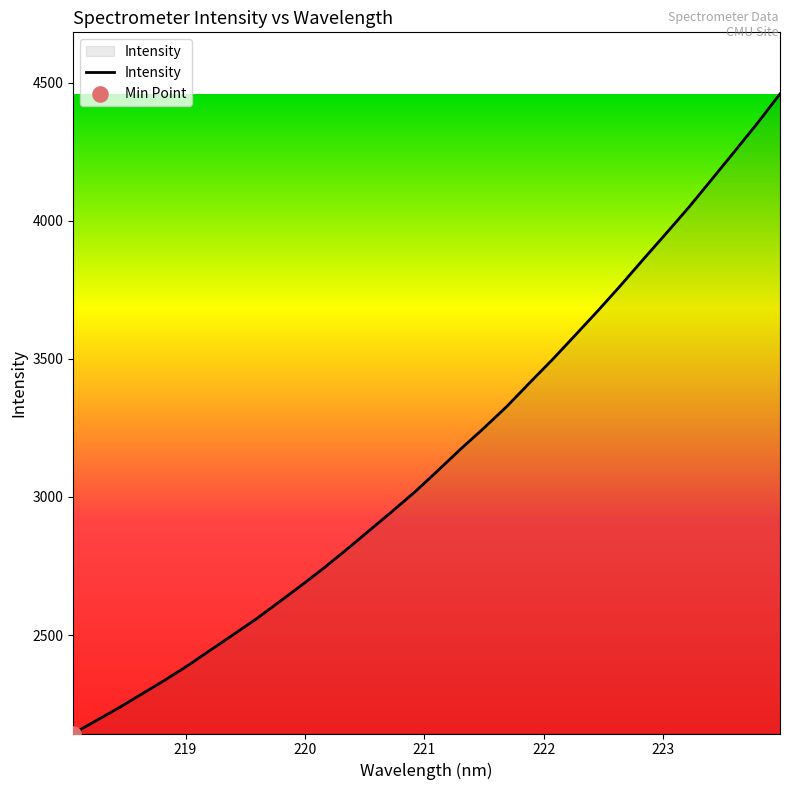

What is the difference between the maximum and minimum values?

2315.6